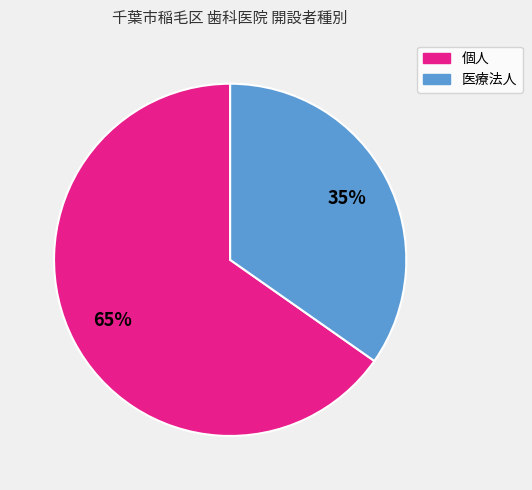

To the nearest percent, what is the average slice percentage?

50%